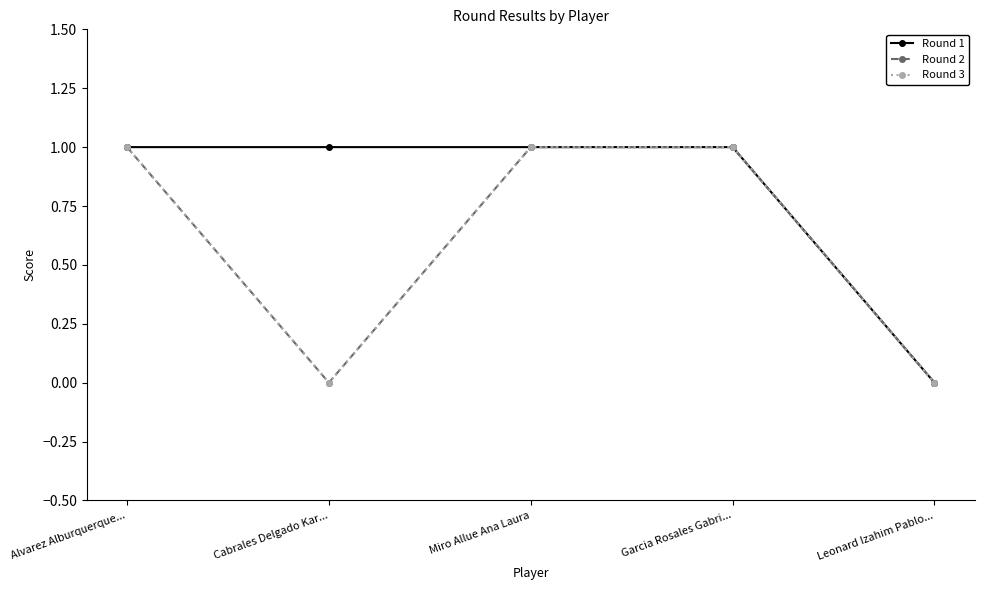

Does the chart have visible grid lines?

No